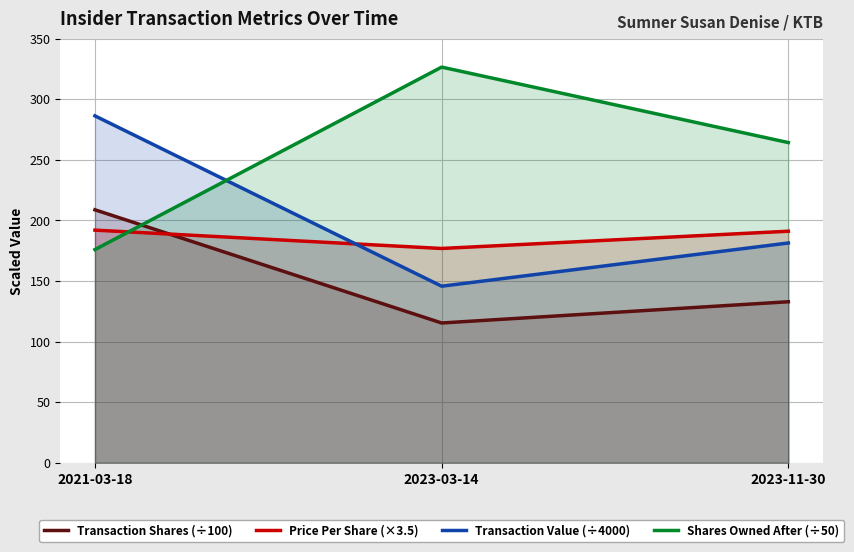

Between 2021-03-18 and 2023-03-14, which is larger?

2021-03-18